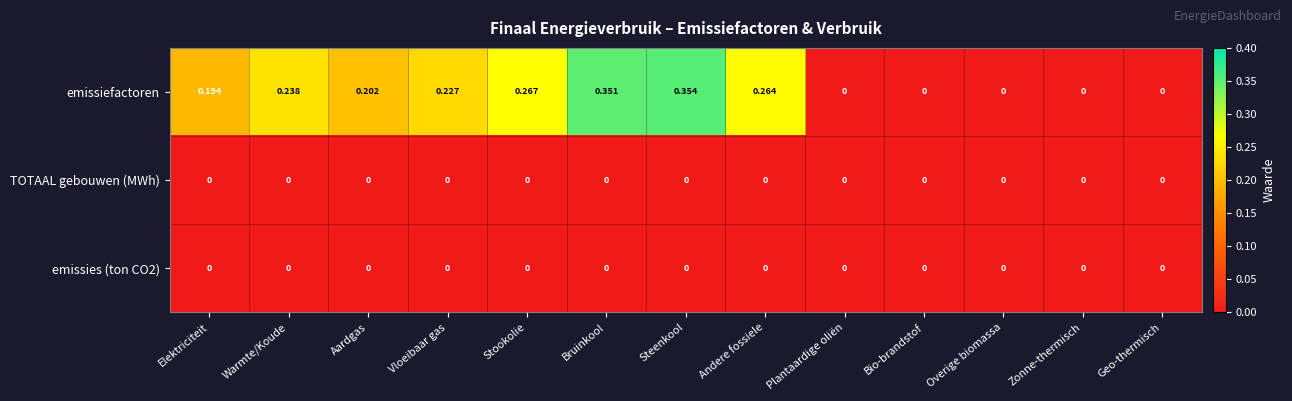

Which series has the largest range (max minus min)?

emissiefactoren